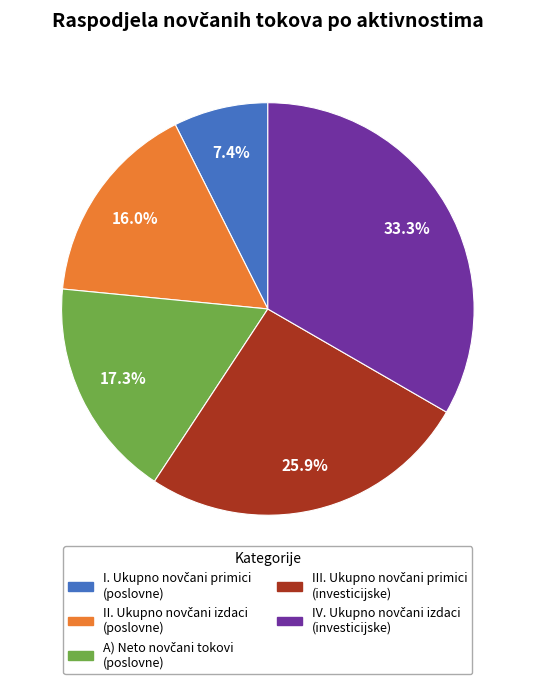

Does any single category account for the majority?

No